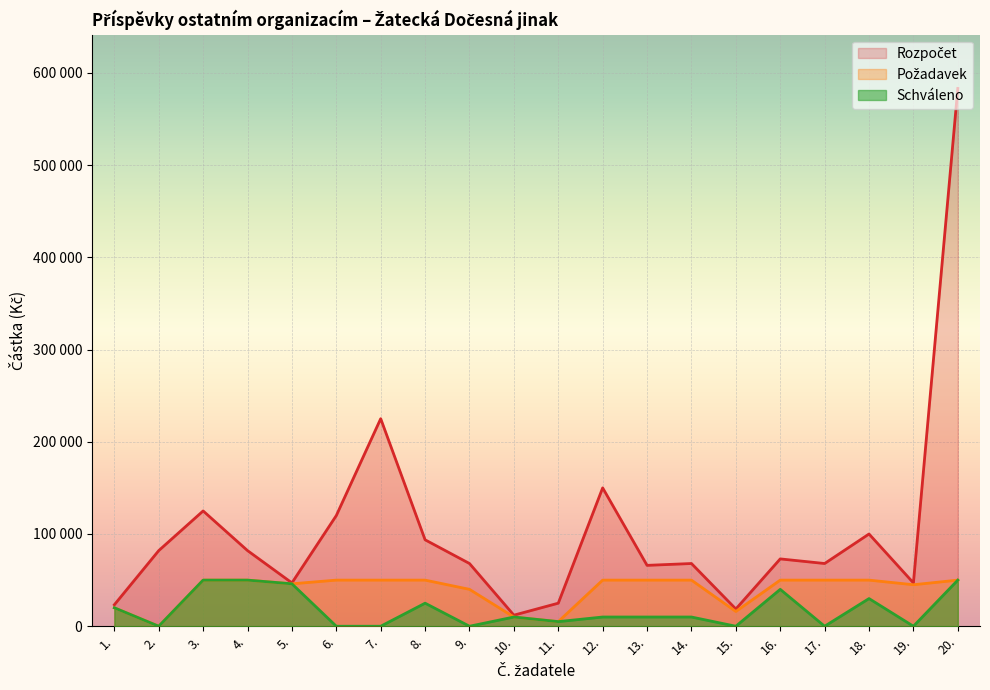

Between 11. and 12., which series saw the biggest shift?

Rozpočet